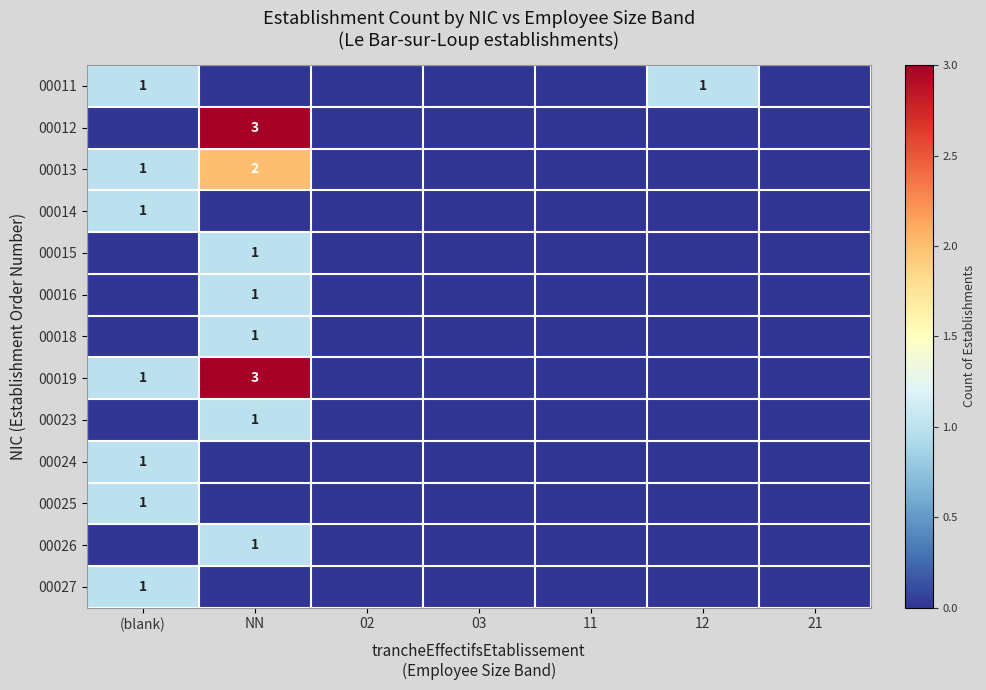

Is it true that 00027 equals 1 at (blank)?

True